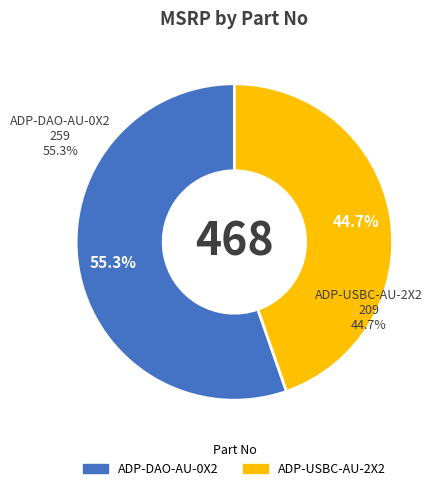

What is the smallest slice in the pie chart?

ADP-USBC-AU-2X2